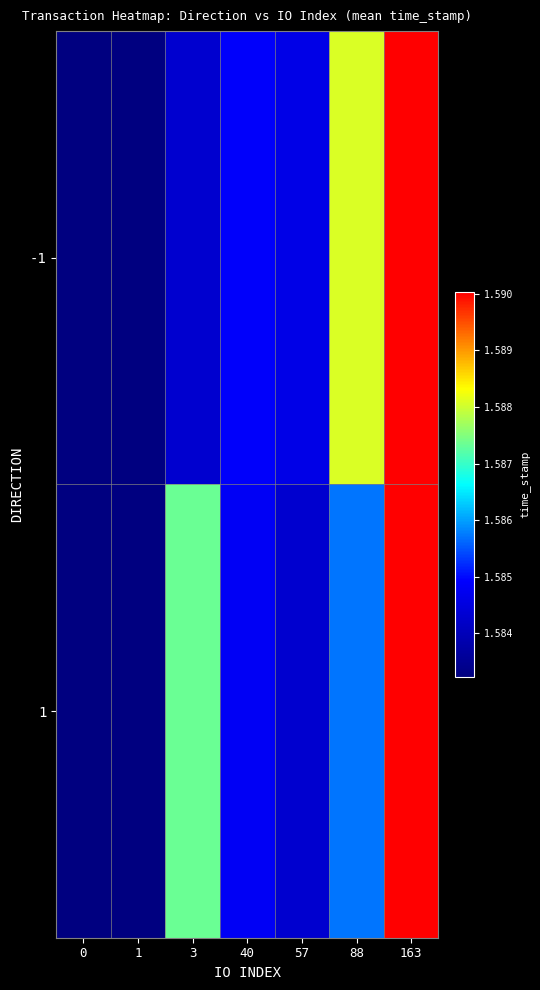

Reading left to right, extract all data points from this chart.

-1: 0=1583227503	1=1583227503	3=1584307151	40=1584894953	57=1584632432	88=1588088320	163=1590034010
1: 0=1583227241	1=1583227241	3=1587347644	40=1584807089	57=1584307151	88=1585710832	163=1590034010